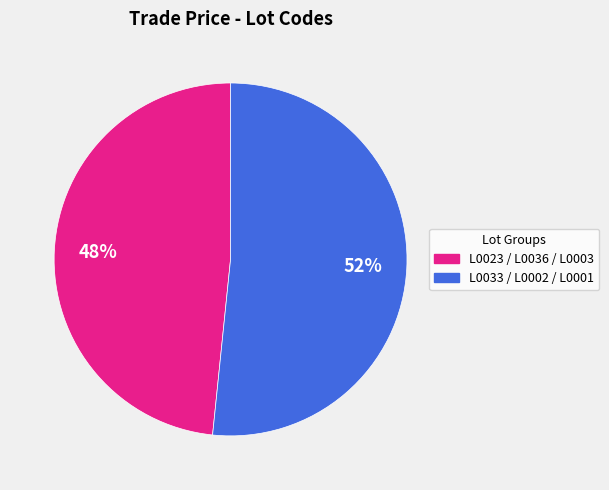

Does any single category account for the majority?

Yes